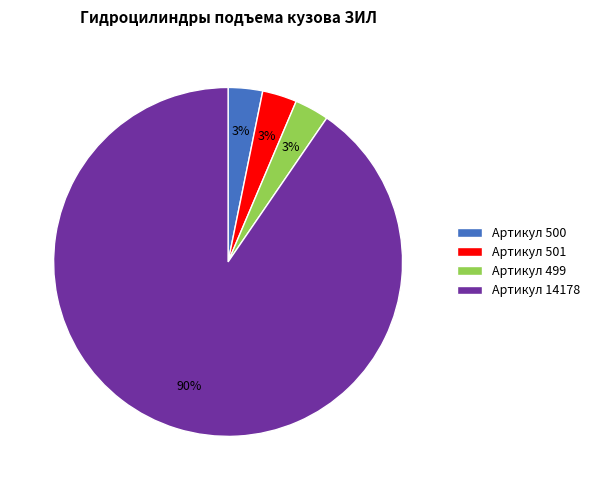

What is the ratio of the value at Артикул 501 to the value at Артикул 500?

1.0